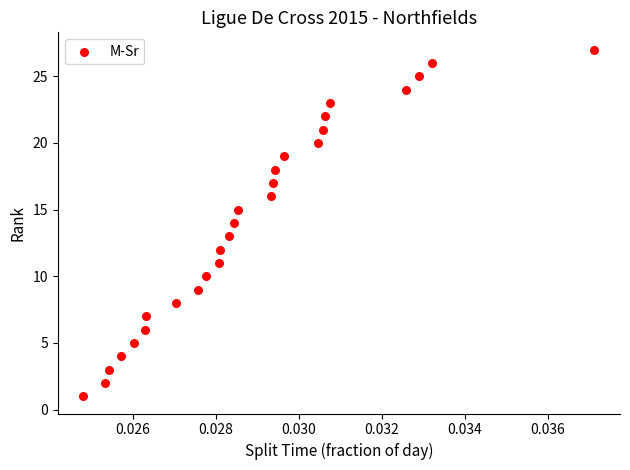

What is the range of Y values (max minus min)?

26